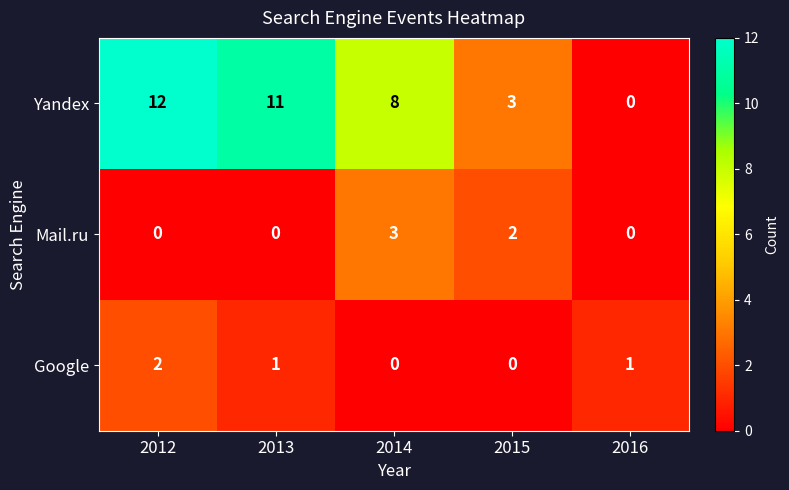

Which series has the largest total across all categories?

Yandex